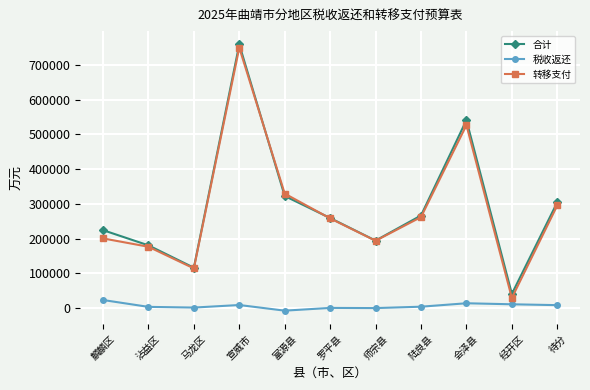

Which category has the highest value in the 税收返还 series?

麟麟区